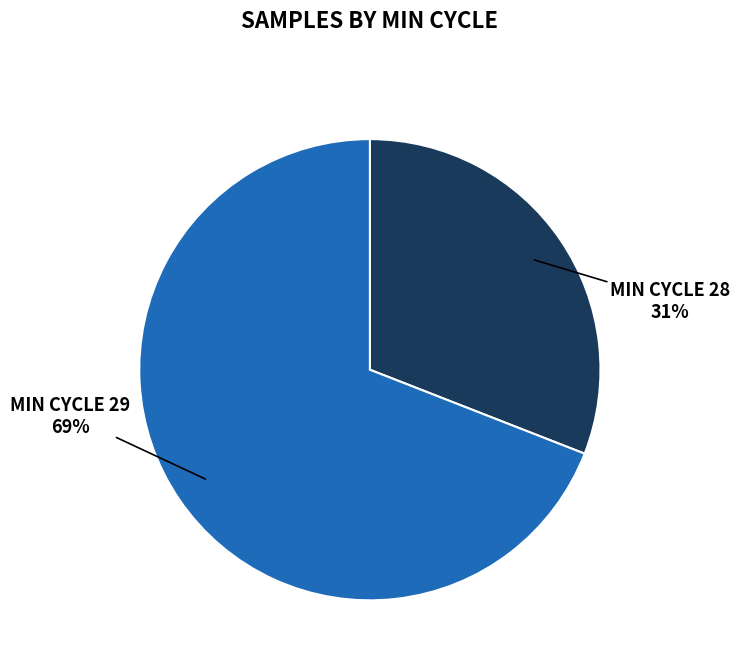

To the nearest percent, what is the average slice percentage?

50%